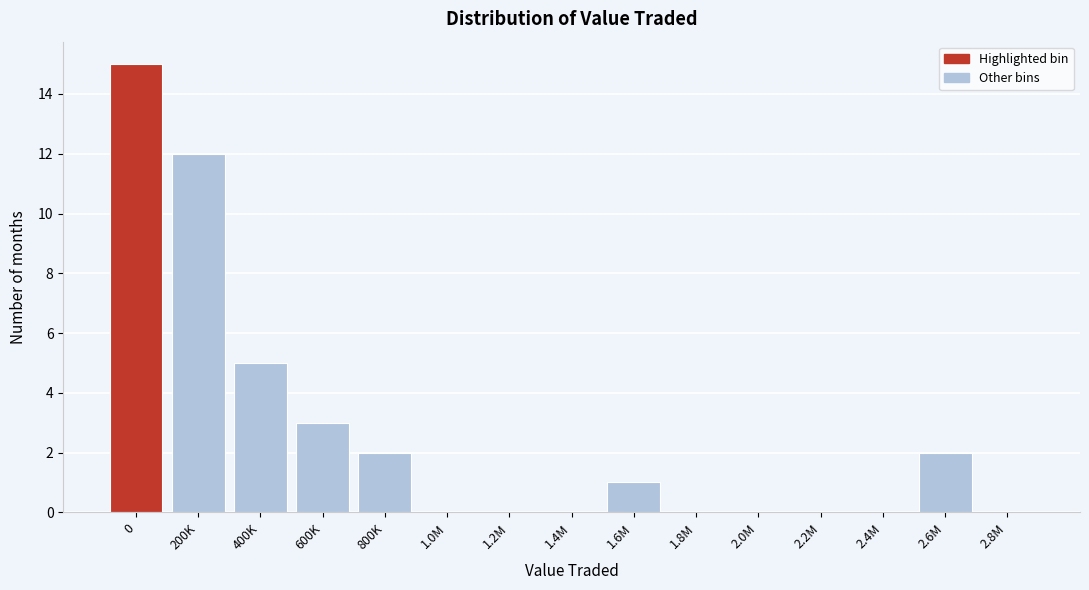

Reading left to right, what are all the values shown in this chart?

0=15	200K=12	400K=5	600K=3	800K=2	1.0M=0	1.2M=0	1.4M=0	1.6M=1	1.8M=0	2.0M=0	2.2M=0	2.4M=0	2.6M=2	2.8M=0